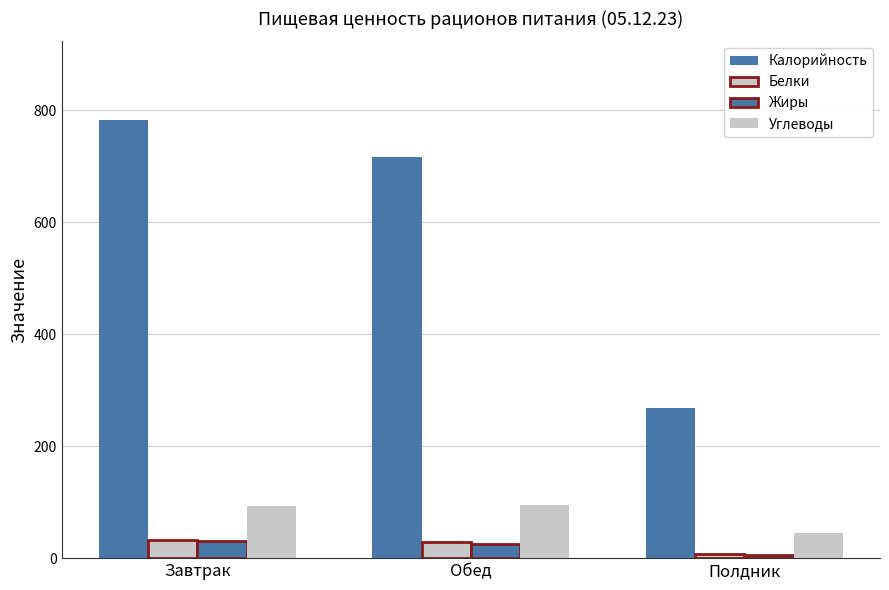

Count the number of categories in the chart.

3